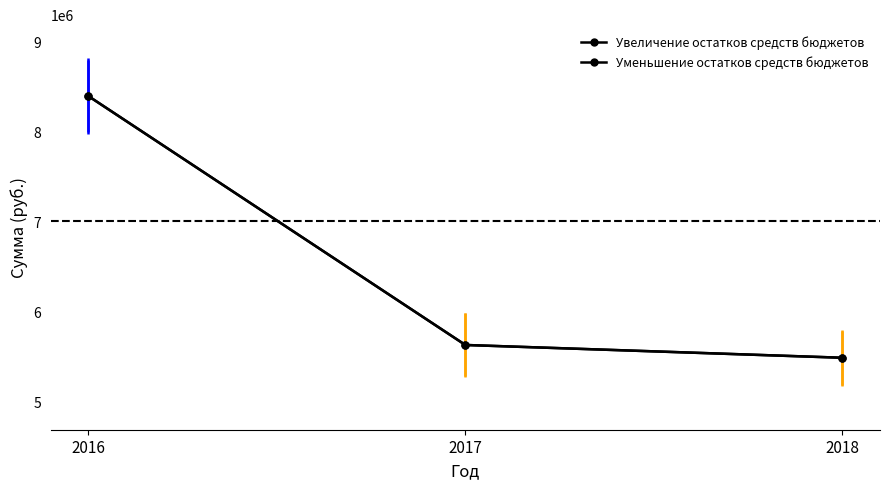

The value of Увеличение остатков средств бюджетов at 2016 is 13222703. True or false?

False